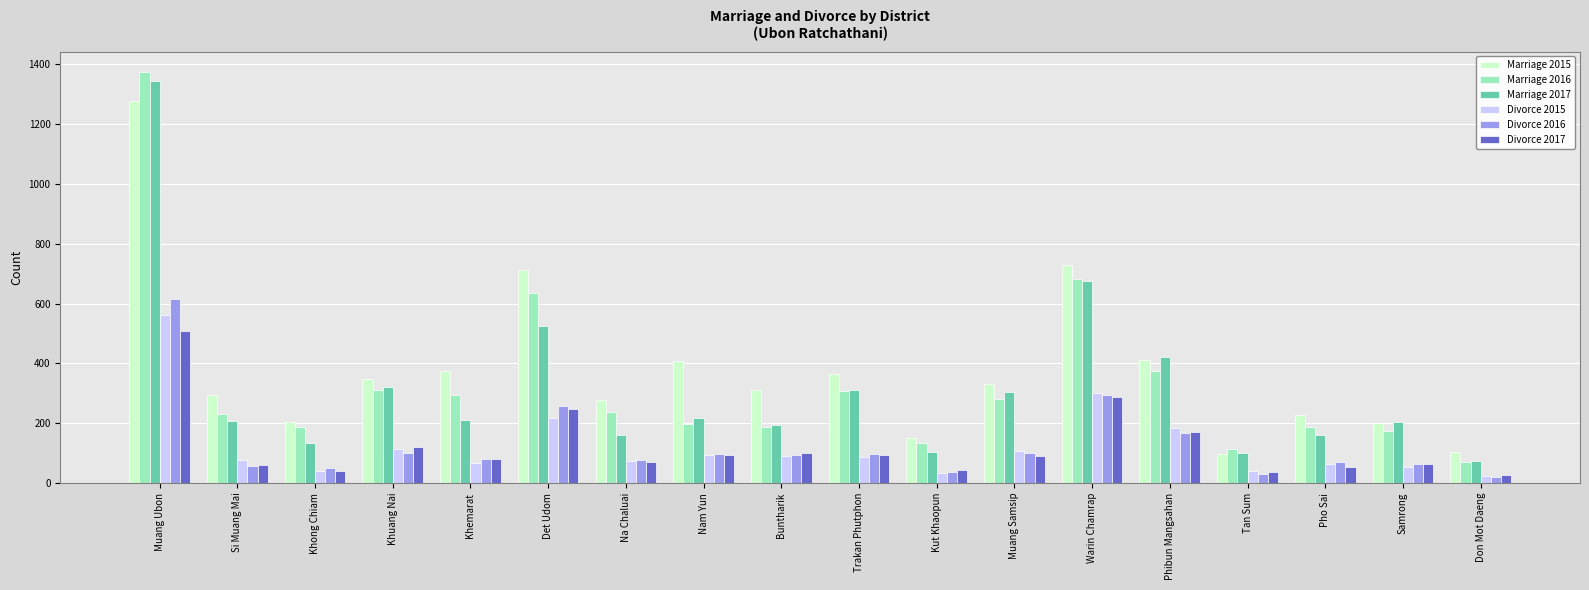

What is the maximum value shown in the chart?

1374